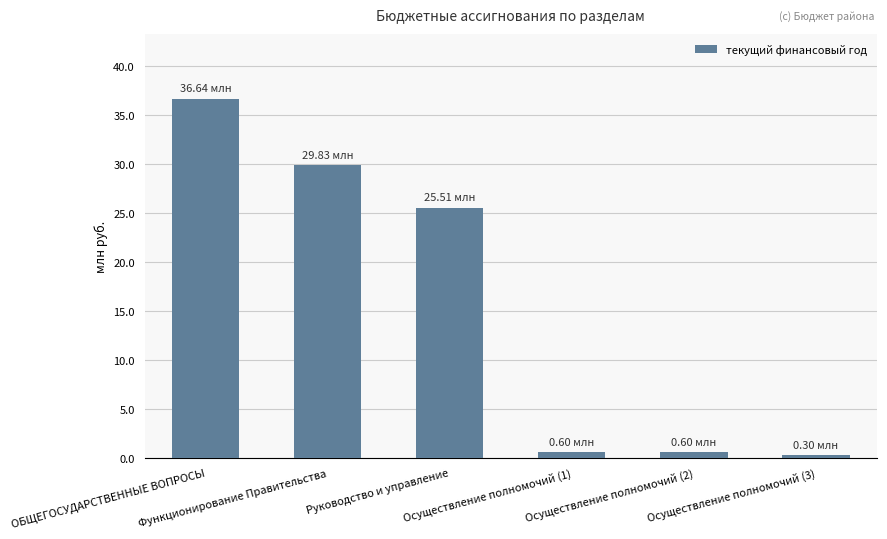

The value at Функционирование Правительства is 42717599. True or false?

False